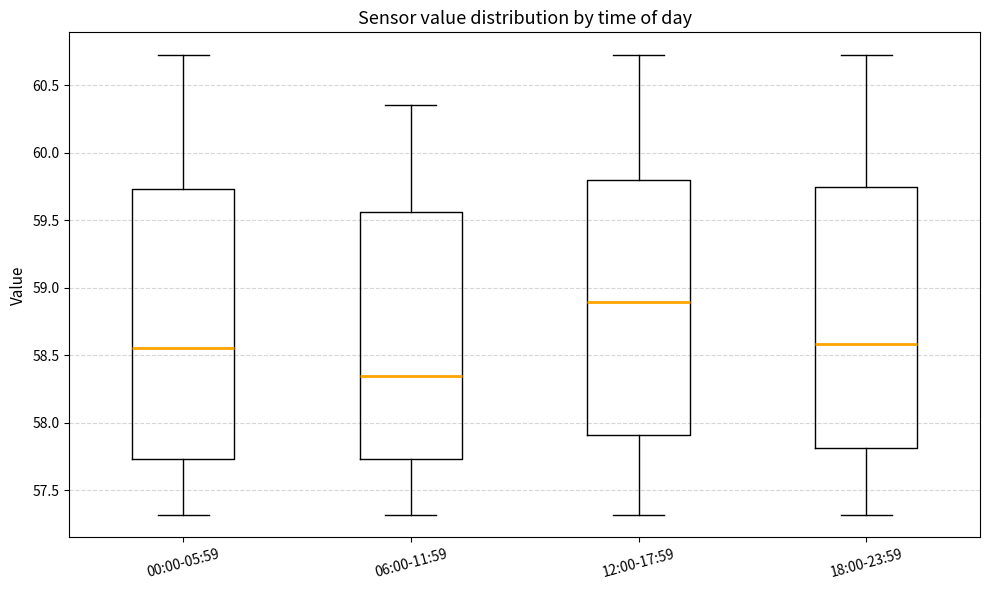

Reading left to right, read every box against the y-axis: the position of its median line, the range the box covers, and the ends of its whiskers. The values are not printed on the chart, so give them approximately, as read against the axis.

00:00-05:59: median 58.55, box 57.75 to 59.75, whiskers 57.30 to 60.70
06:00-11:59: median 58.35, box 57.75 to 59.55, whiskers 57.30 to 60.35
12:00-17:59: median 58.90, box 57.90 to 59.80, whiskers 57.30 to 60.70
18:00-23:59: median 58.60, box 57.80 to 59.75, whiskers 57.30 to 60.70